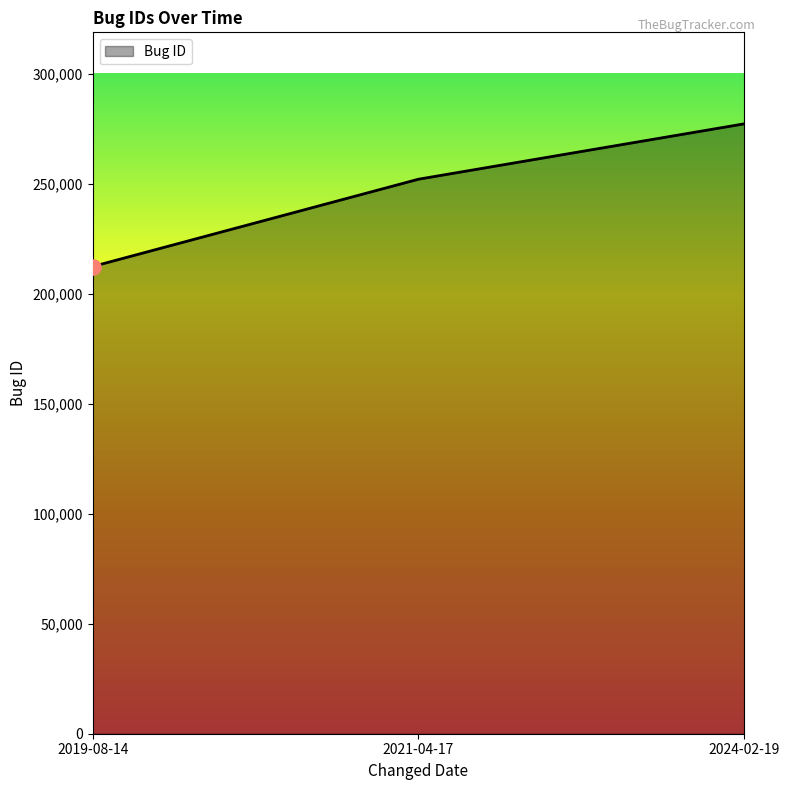

What is the ratio of the value at 2019-08-14 to the value at 2024-02-19?

0.8